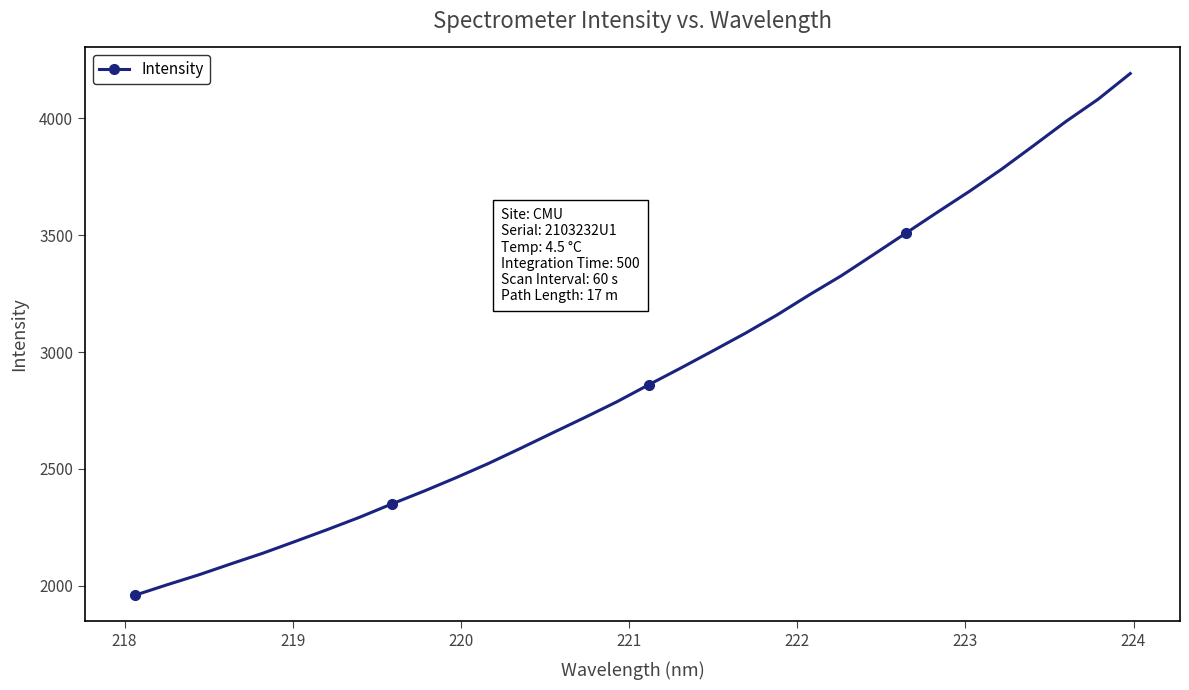

What is the minimum value shown in the chart?

1959.9